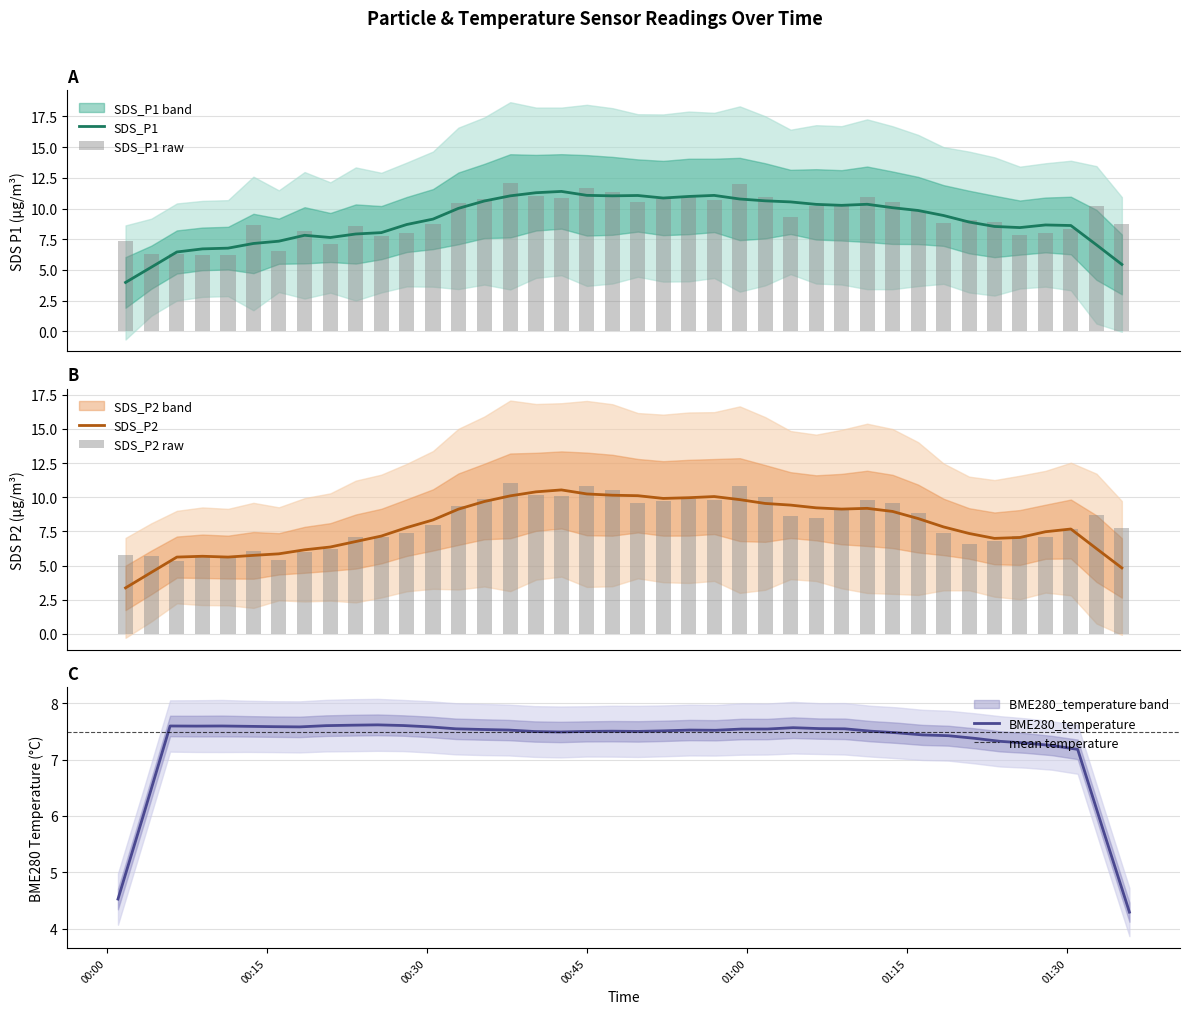

How many bars are there in total?

80